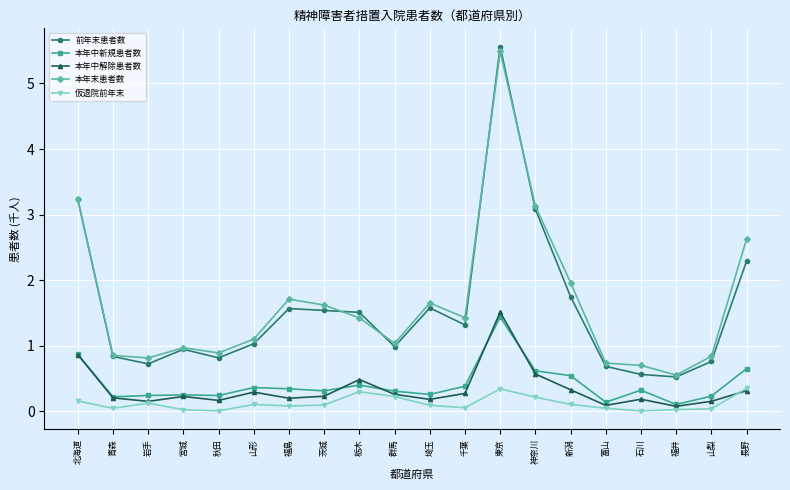

Which label corresponds to the largest value in the chart?

東京